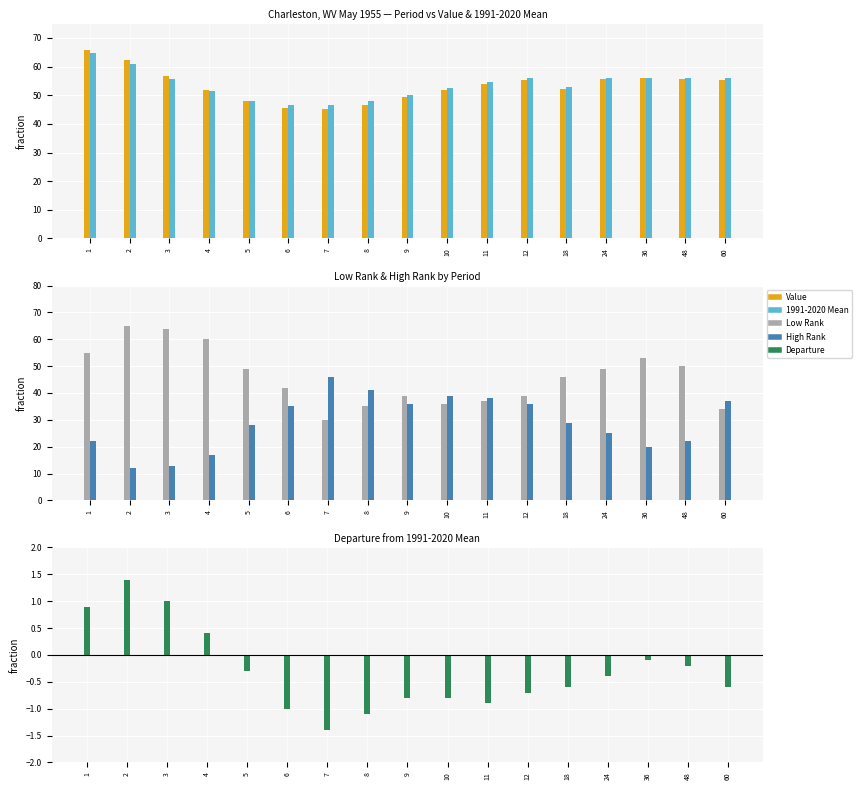

What are all the series names shown in the legend?

Value, 1991-2020 Mean, Low Rank, High Rank, Departure